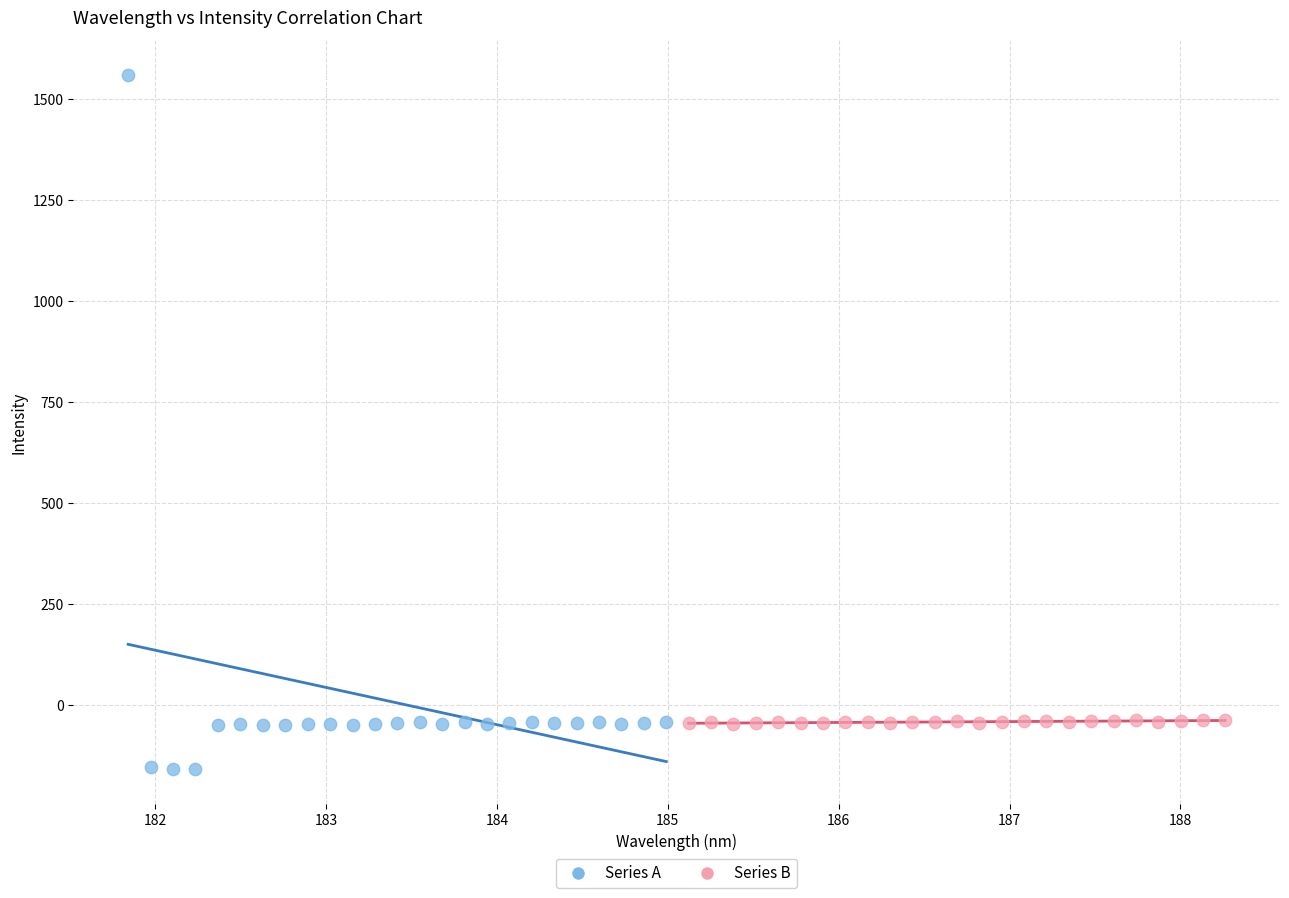

Which series reaches the minimum Y coordinate?

Series A